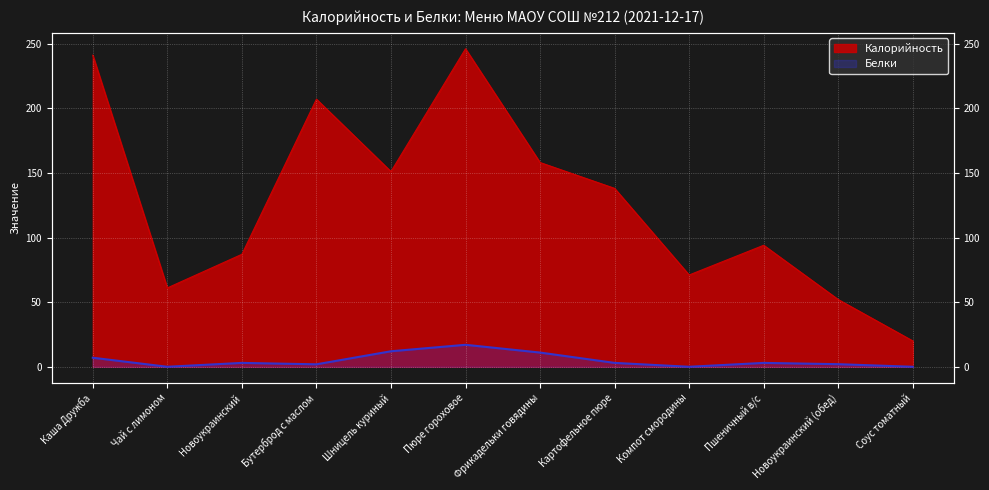

How many values in Белки are above zero?

9